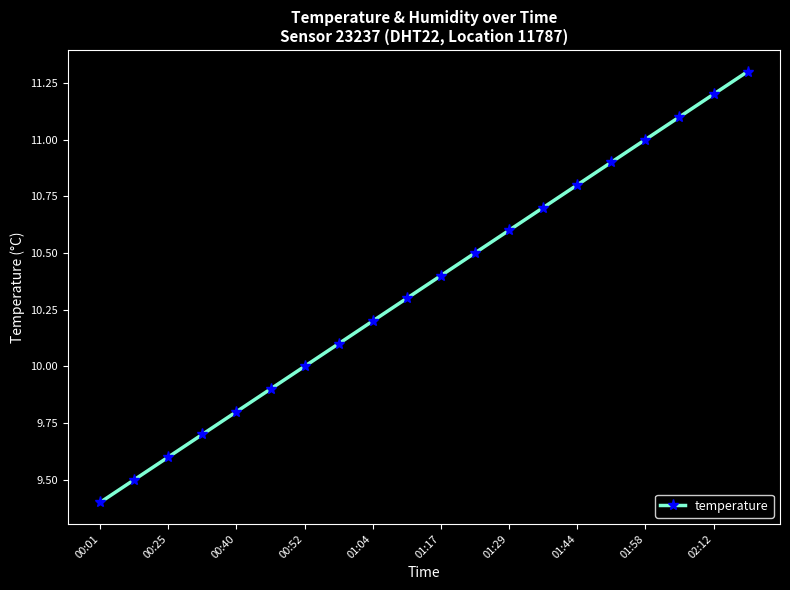

Reading left to right, extract all data points from this chart.

9.4	9.5	9.6	9.7	9.8	9.9	10.0	10.1	10.2	10.3	10.4	10.5	10.6	10.7	10.8	10.9	11.0	11.1	11.2	11.3